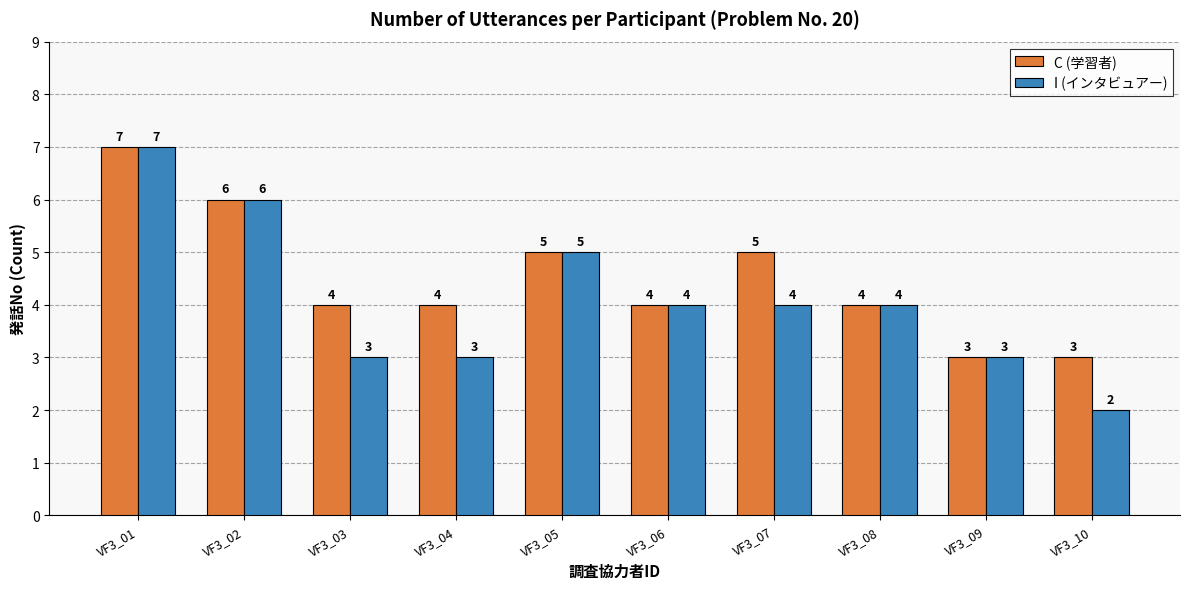

Reading left to right, list all the values displayed in this chart.

C (学習者): VF3_01=7	VF3_02=6	VF3_03=4	VF3_04=4	VF3_05=5	VF3_06=4	VF3_07=5	VF3_08=4	VF3_09=3	VF3_10=3
I (インタビュアー): VF3_01=7	VF3_02=6	VF3_03=3	VF3_04=3	VF3_05=5	VF3_06=4	VF3_07=4	VF3_08=4	VF3_09=3	VF3_10=2